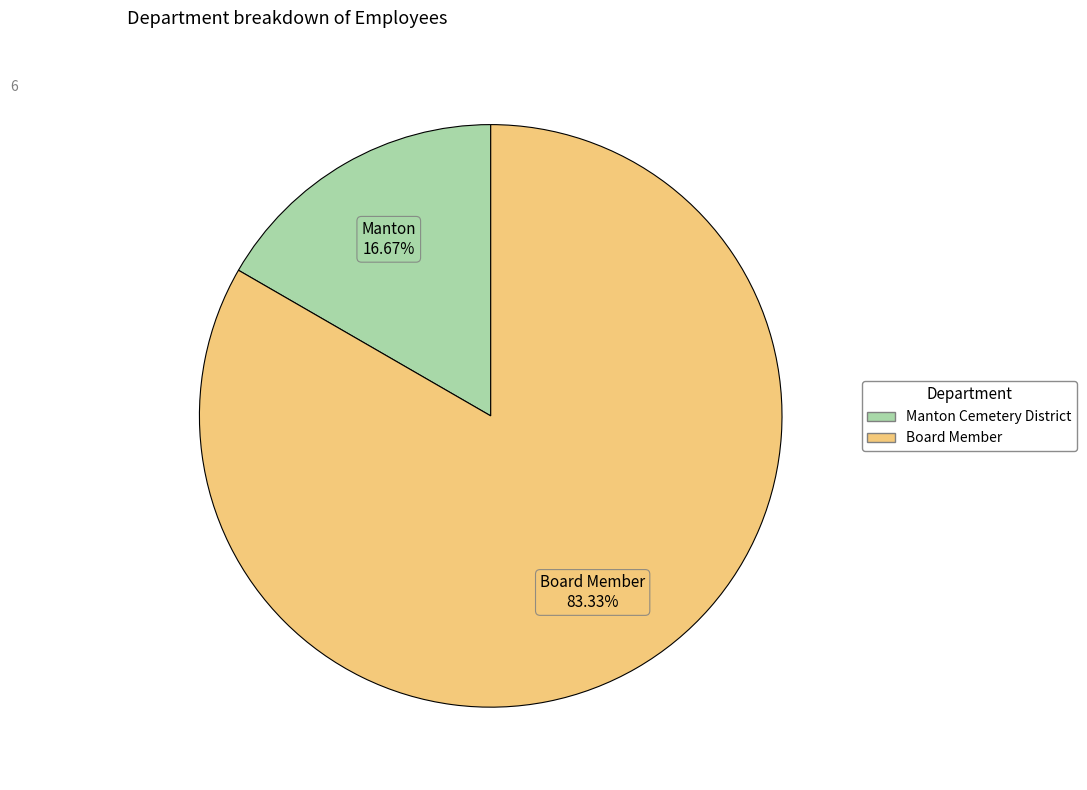

True or false: Board Member accounts for 83% of the total.

True